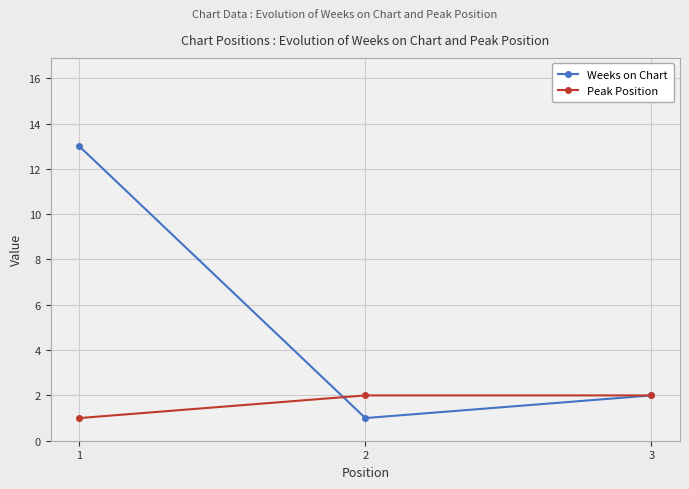

Reading right to left, list all the values displayed in this chart.

Weeks on Chart: 3=2	2=1	1=13
Peak Position: 3=2	2=2	1=1